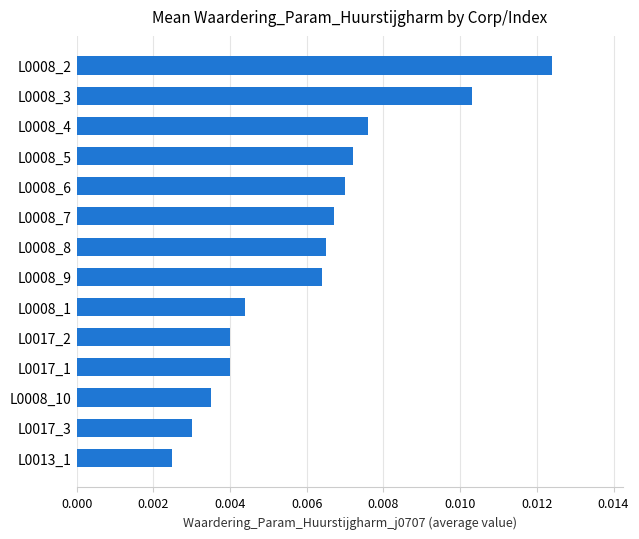

Which label corresponds to the largest value in the chart?

L0008_2